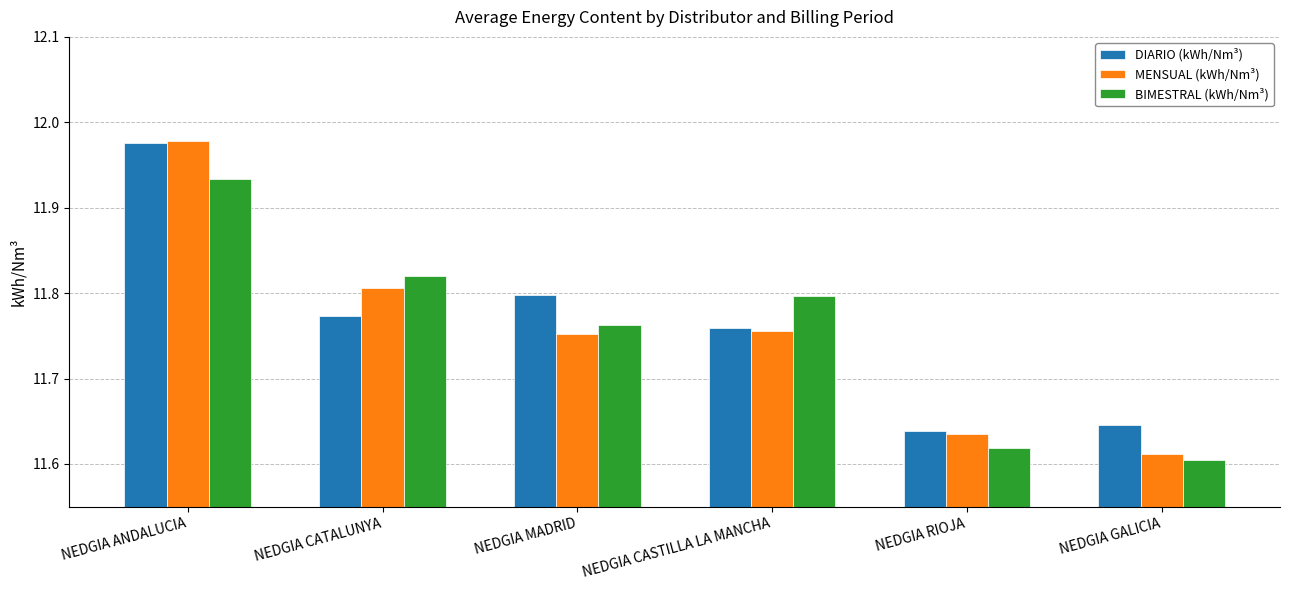

At how many categories does at least one series exceed 11?

6